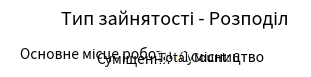

What is the largest slice in the pie chart?

Сумісництво